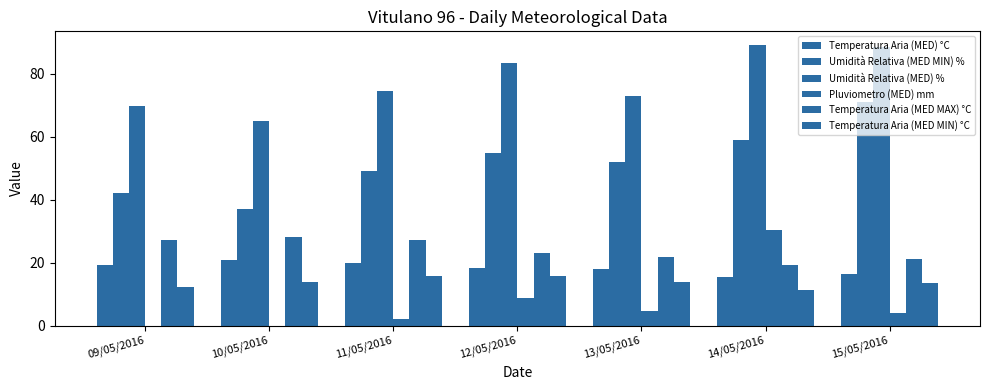

Reading left to right, what are all the values shown in this chart?

Temperatura Aria (MED) °C: 19.1	20.7	19.8	18.4	18.1	15.4	16.4
Umidità Relativa (MED MIN) %: 42.0	37.0	49.0	55.0	52.0	59.0	71.0
Umidità Relativa (MED) %: 69.7	65.1	74.5	83.4	73.1	89.1	88.6
Pluviometro (MED) mm: 0.0	0.0	2.2	8.8	4.6	30.4	4.0
Temperatura Aria (MED MAX) °C: 27.1	28.0	27.1	23.2	21.9	19.4	21.0
Temperatura Aria (MED MIN) °C: 12.4	13.8	15.8	15.8	14.0	11.4	13.5